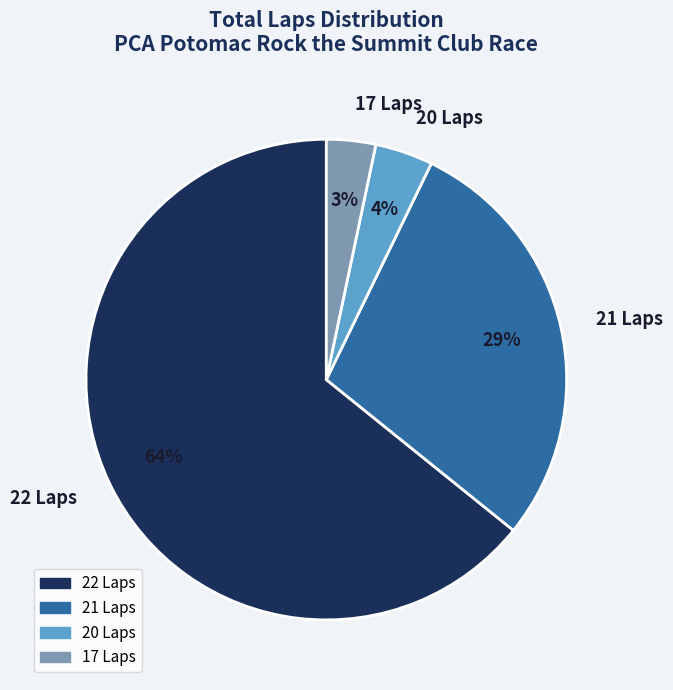

What is the ratio of the value at 22 Laps to the value at 21 Laps?

2.2